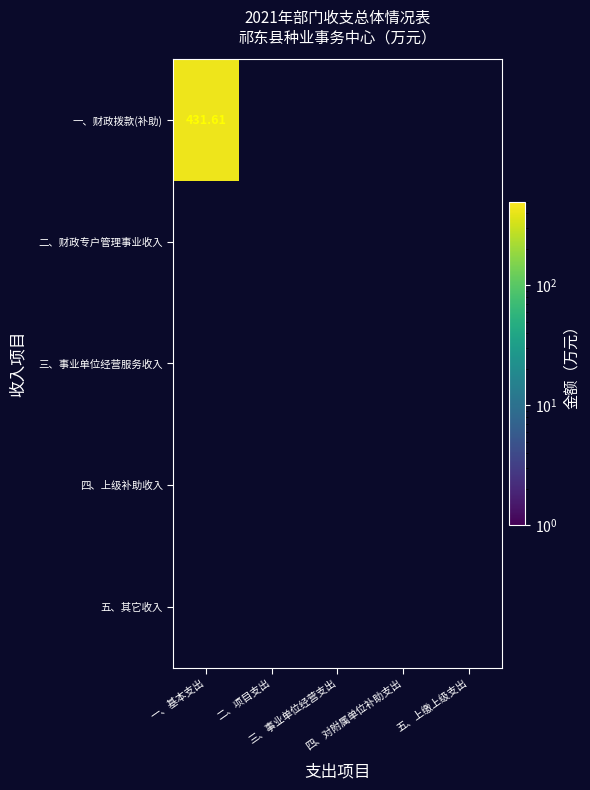

Count the number of categories in the chart.

5